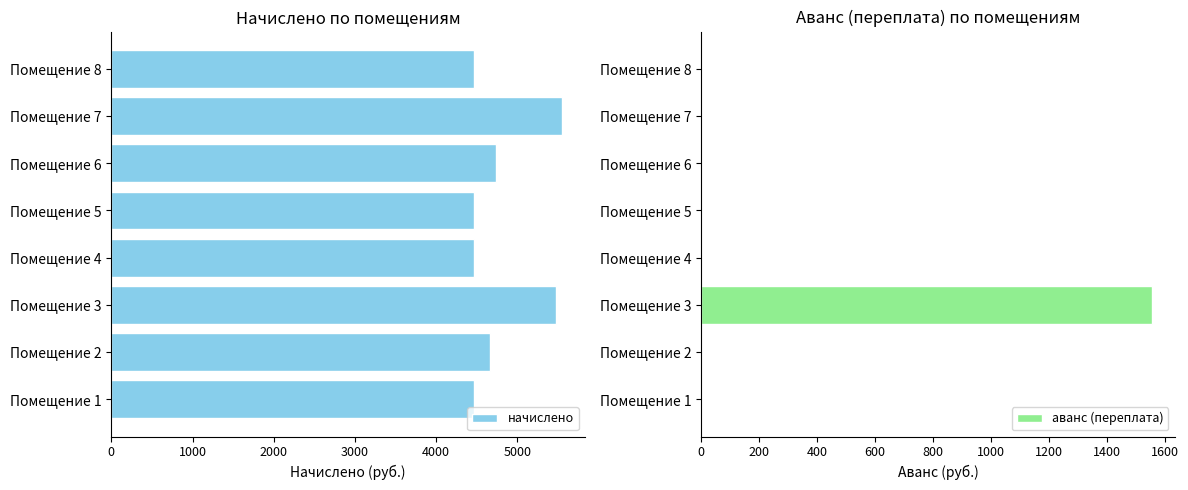

What is the sum of all аванс (переплата) values?

1555.7